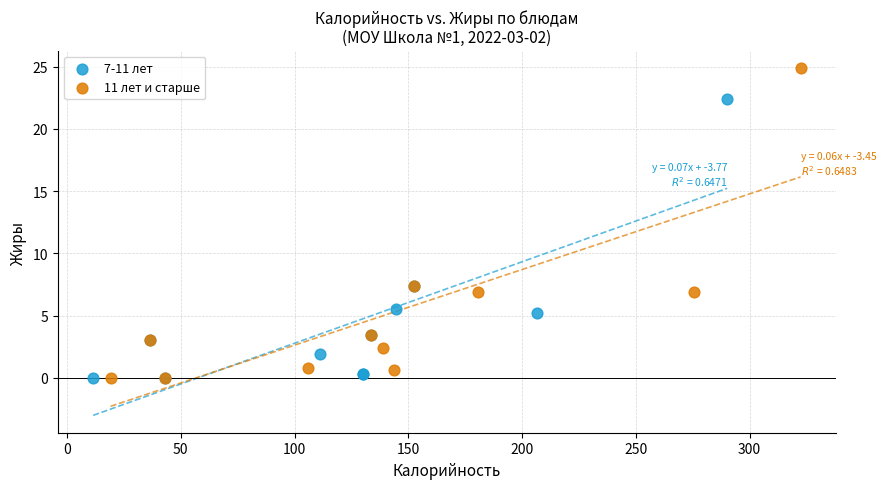

Which series has the widest spread of Y values?

11 лет и старше